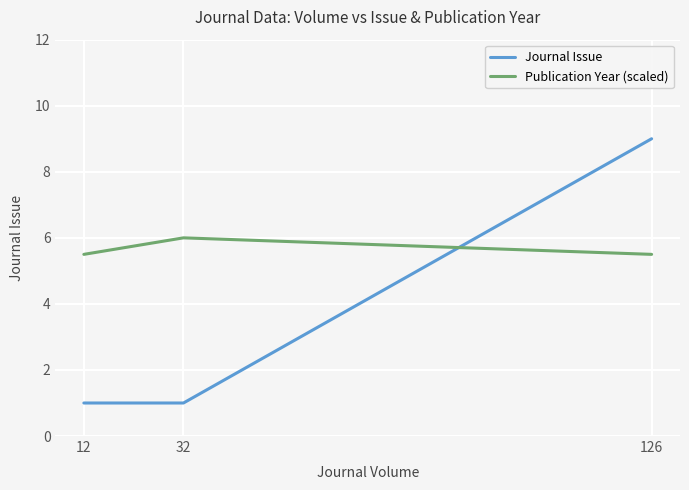

List the series in order of their peak value, lowest first.

Publication Year (scaled), Journal Issue